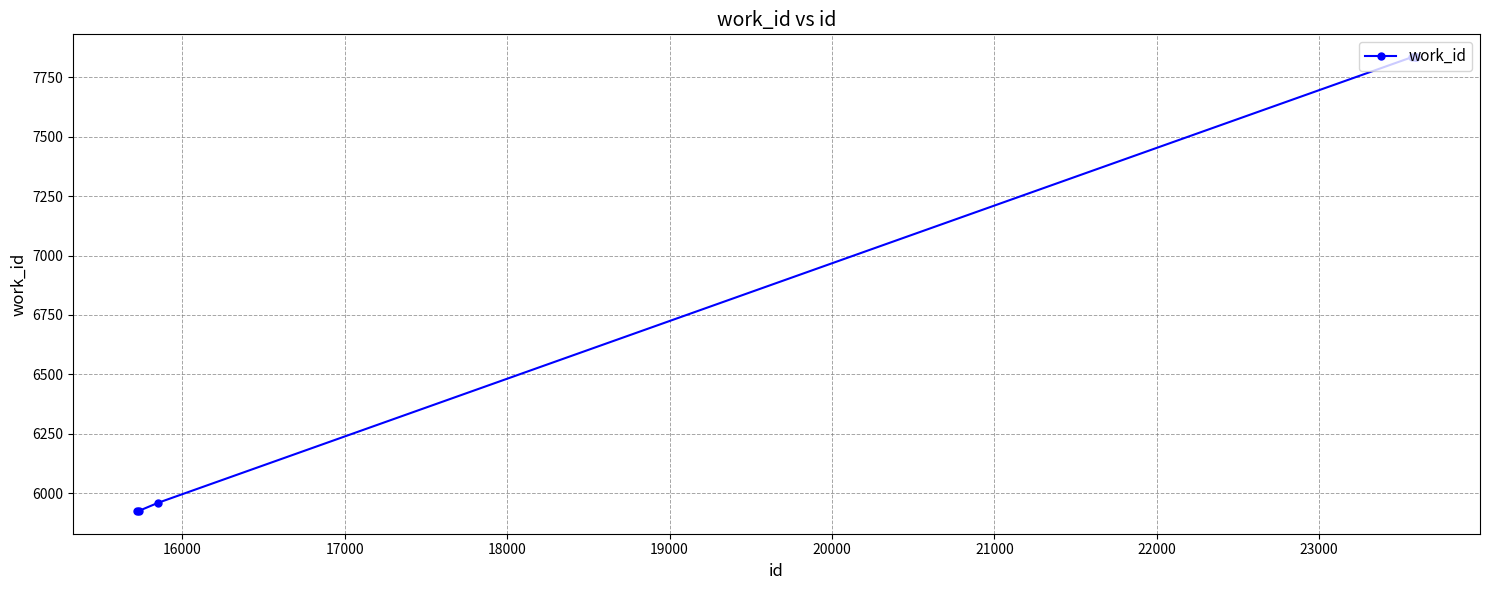

What is the sum of all values?

49150